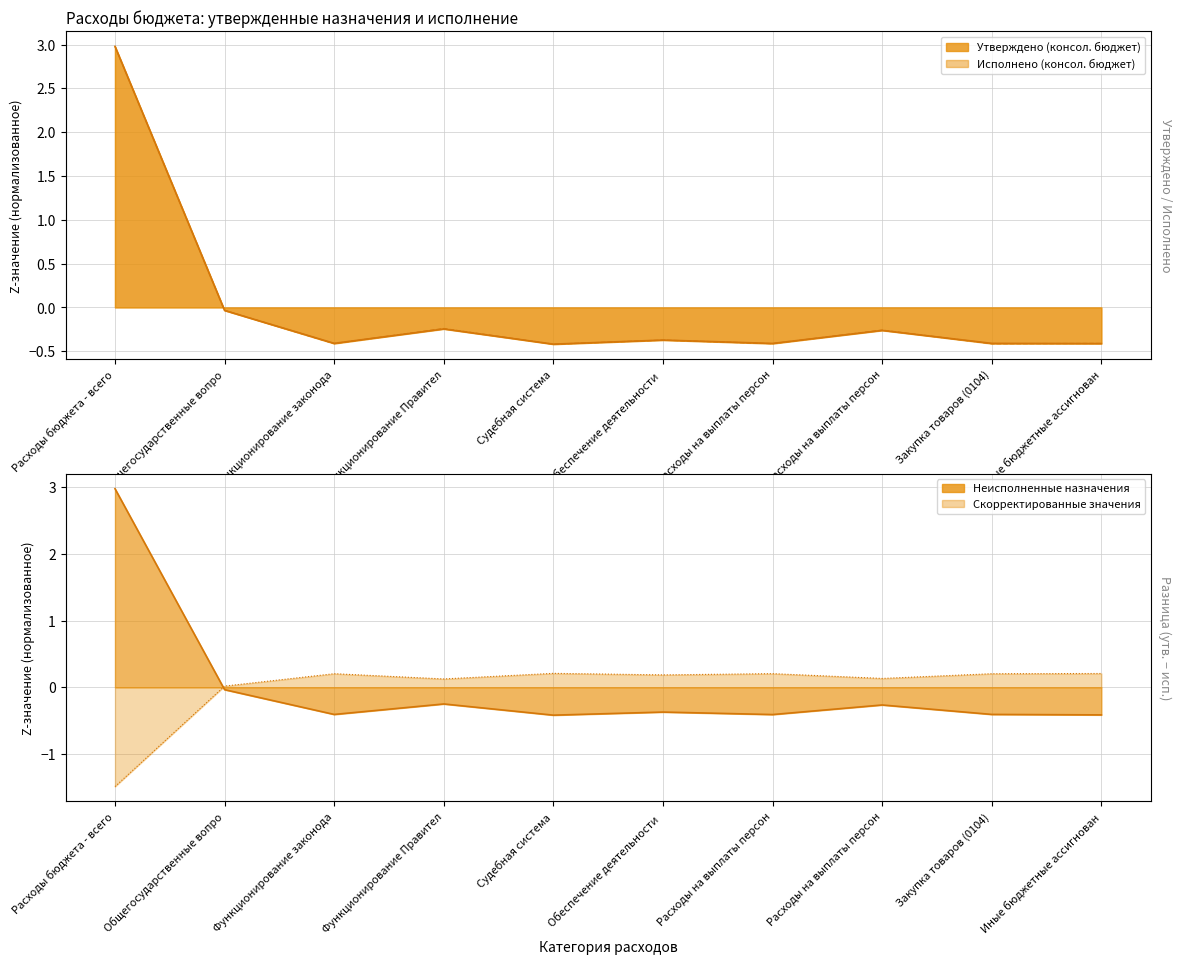

At which label does Исполнено (консол. бюджет) line reach its peak?

Расходы бюджета - всего